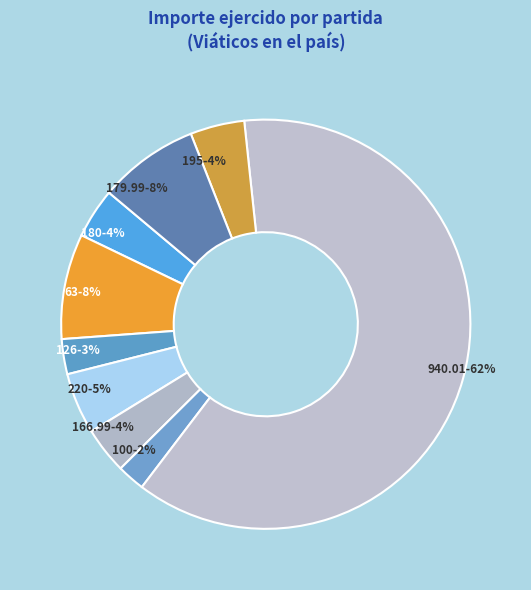

How many slices are in this pie chart?

9